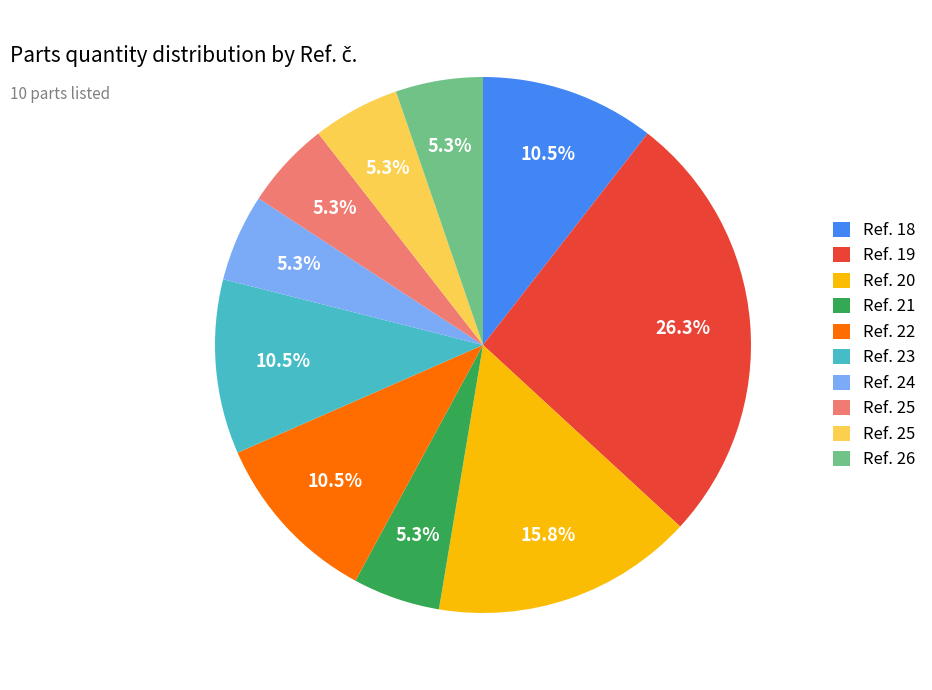

To the nearest percent, what is the average slice percentage?

10%